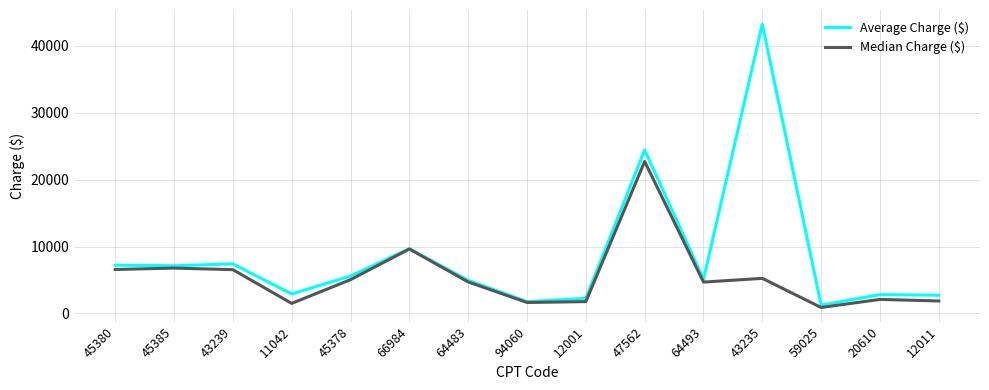

How many categories are shown in the chart?

15